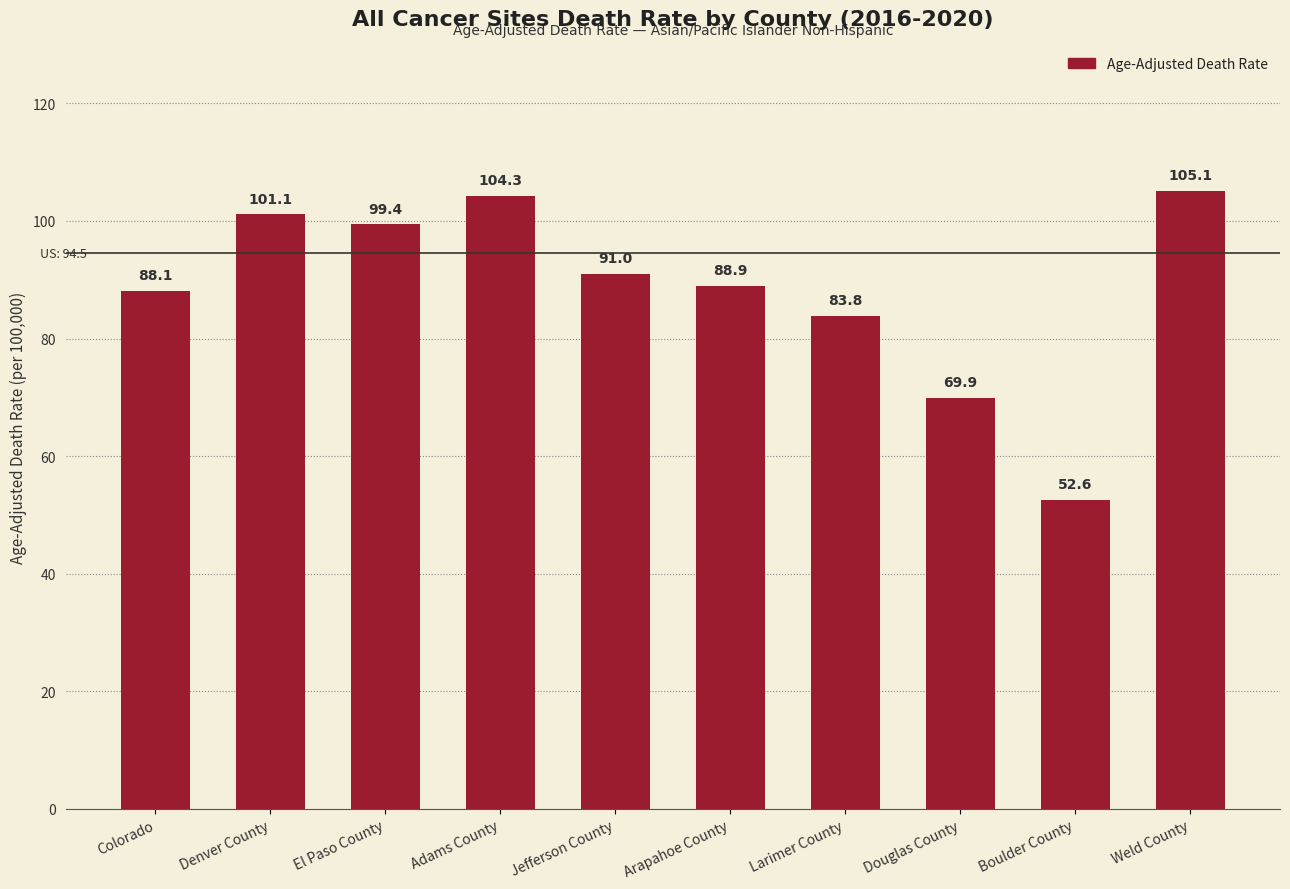

What is the smallest value displayed?

52.6